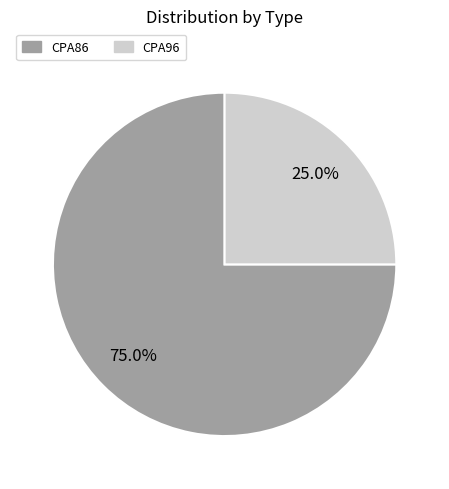

How many slices are in this pie chart?

2